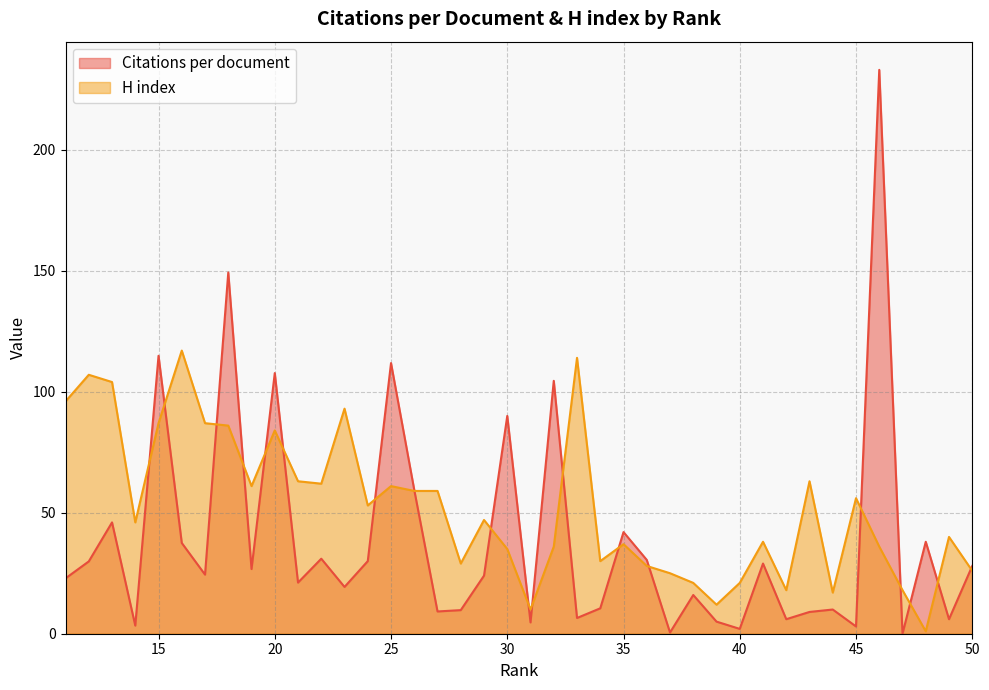

How many interior local peaks does the H index series have?

12